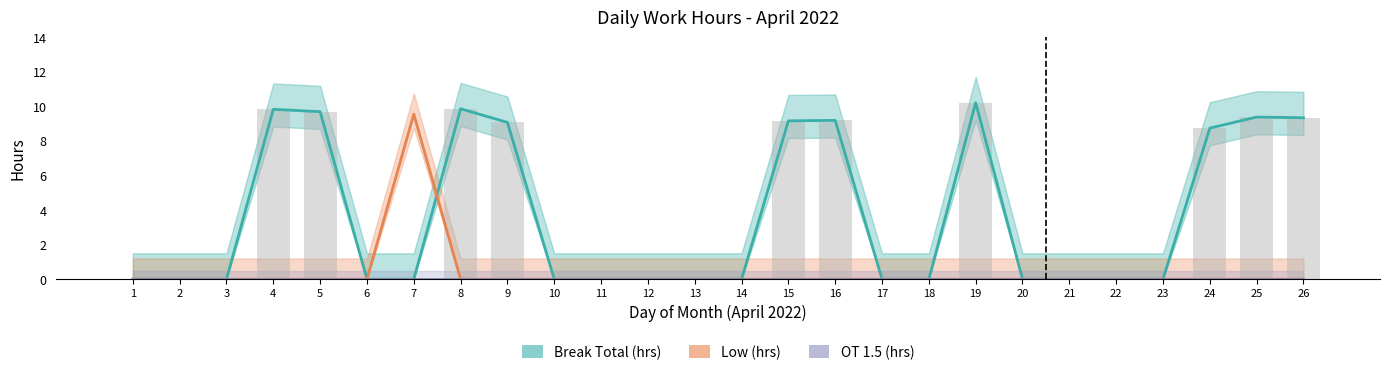

How many data points does each series have?

26